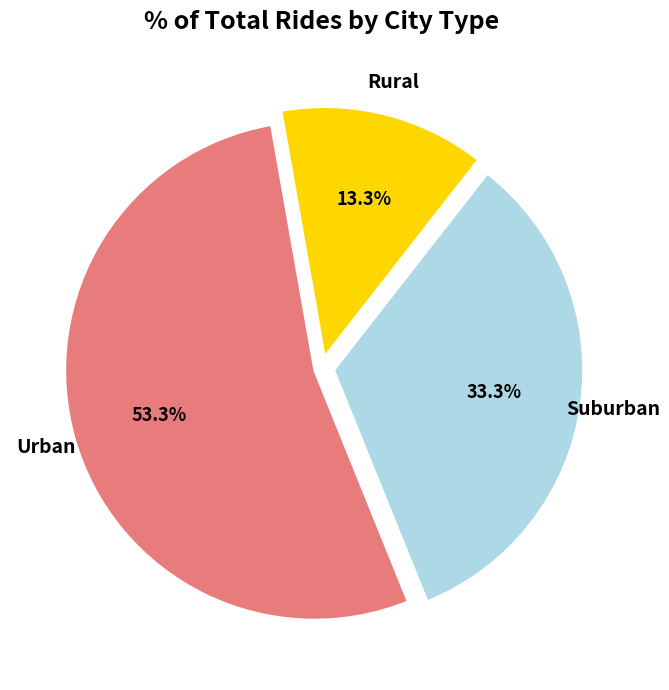

Is there a majority slice in this chart?

Yes